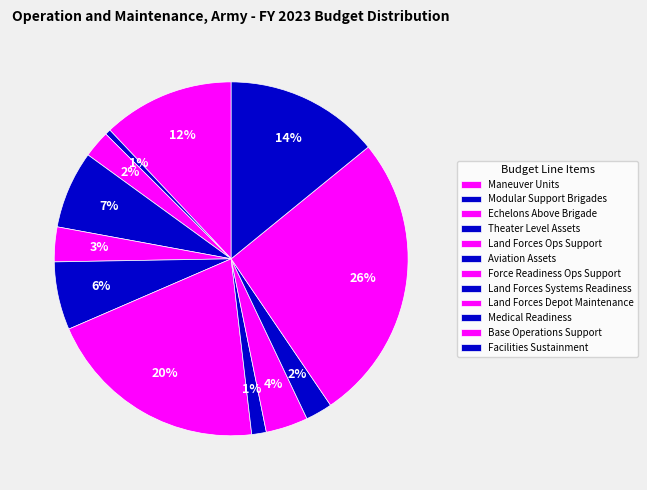

How many segments does this pie chart have?

12